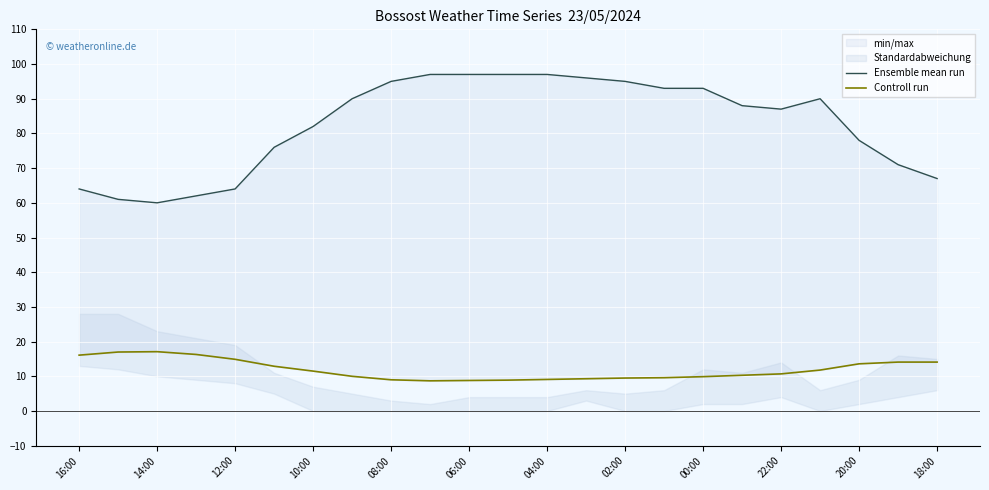

Is this an area chart (filled region under the line)?

No